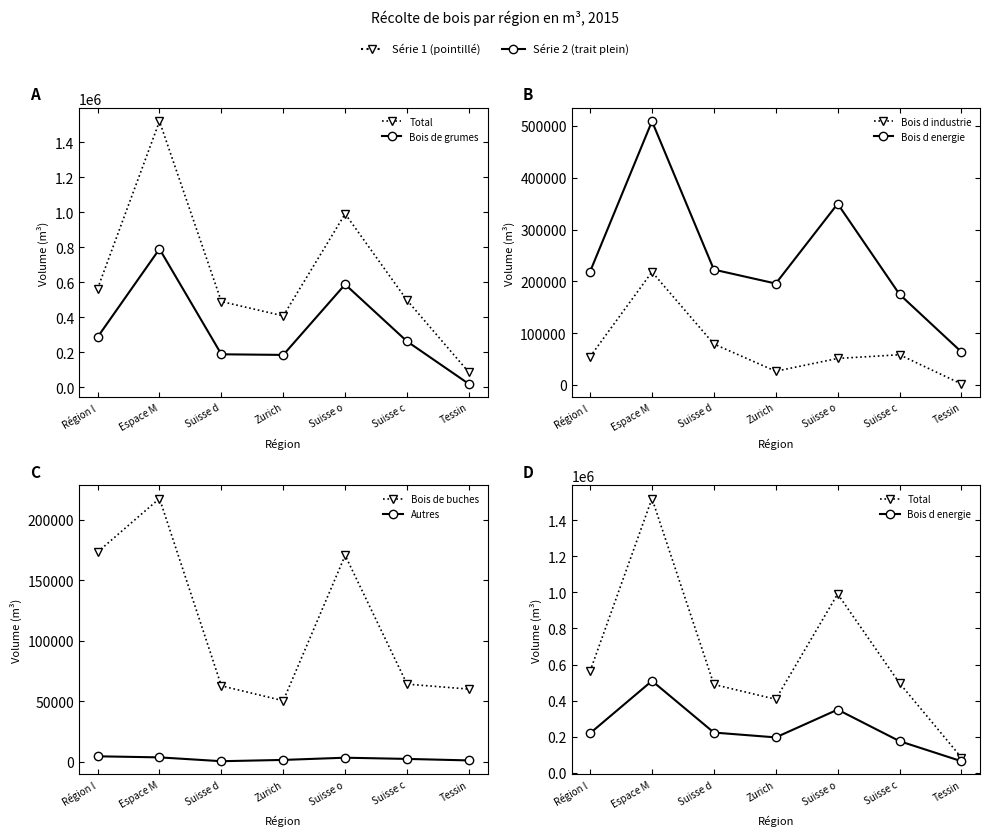

What are all the series names shown in the legend?

Total, Bois de grumes, Bois d industrie, Bois d energie, Bois de buches, Autres